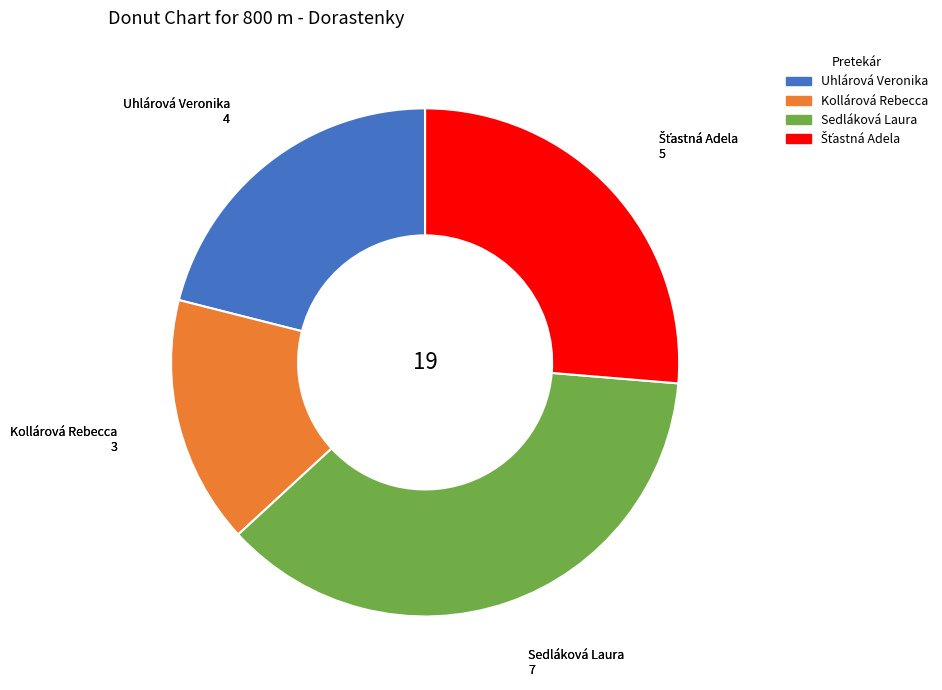

What is the smallest slice in the pie chart?

Kollárová Rebecca